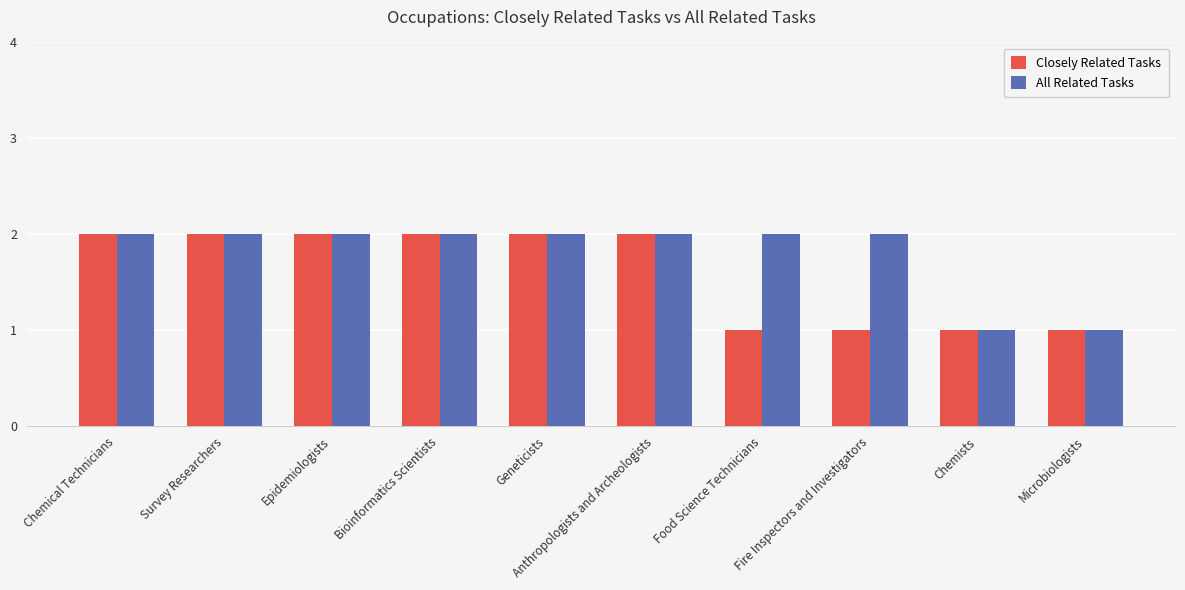

What is the total value across all series at Chemists?

2